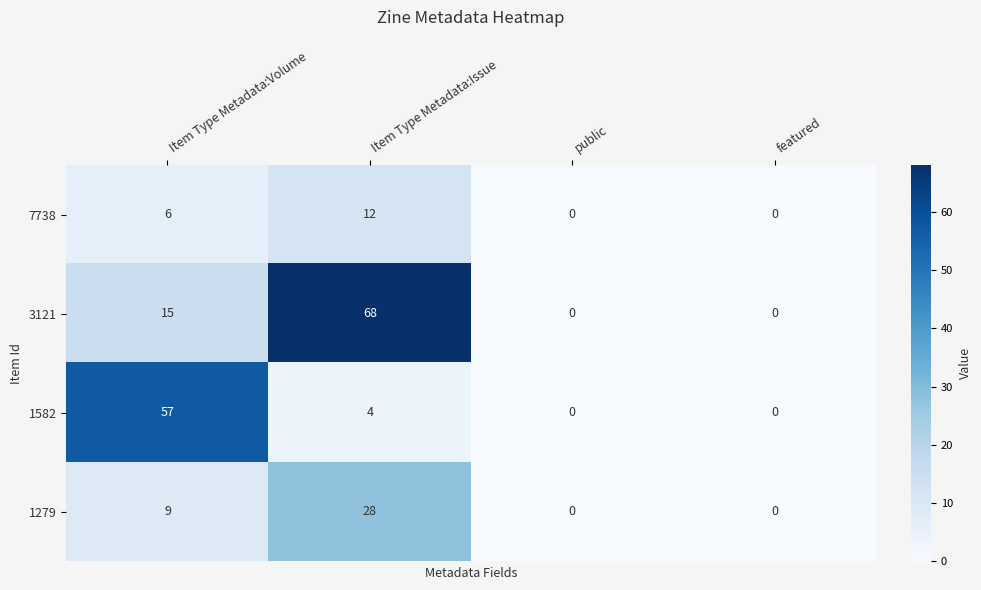

List the series in order of their overall mean, lowest first.

7738, 1279, 1582, 3121